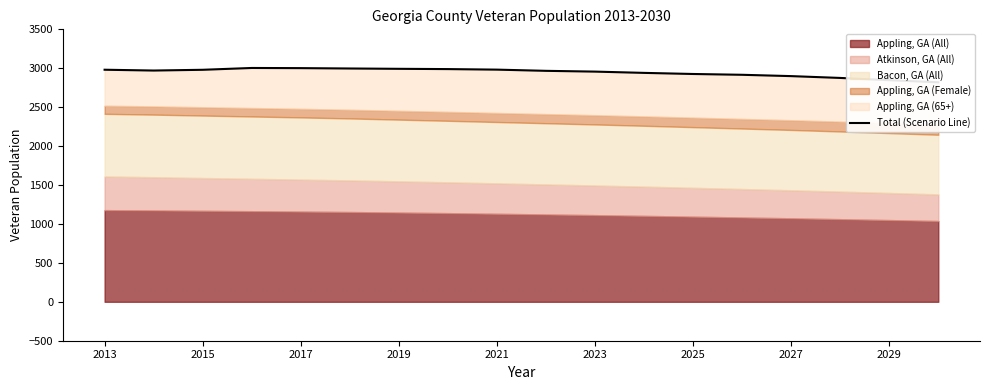

Reading right to left, transcribe all the data shown in this chart.

2819.7	2846.9	2875.6	2899.0	2916.0	2926.4	2940.6	2956.9	2966.9	2982.4	2989.3	2992.8	2997.0	3001.6	3003.6	2980.3	2970.7	2981.1